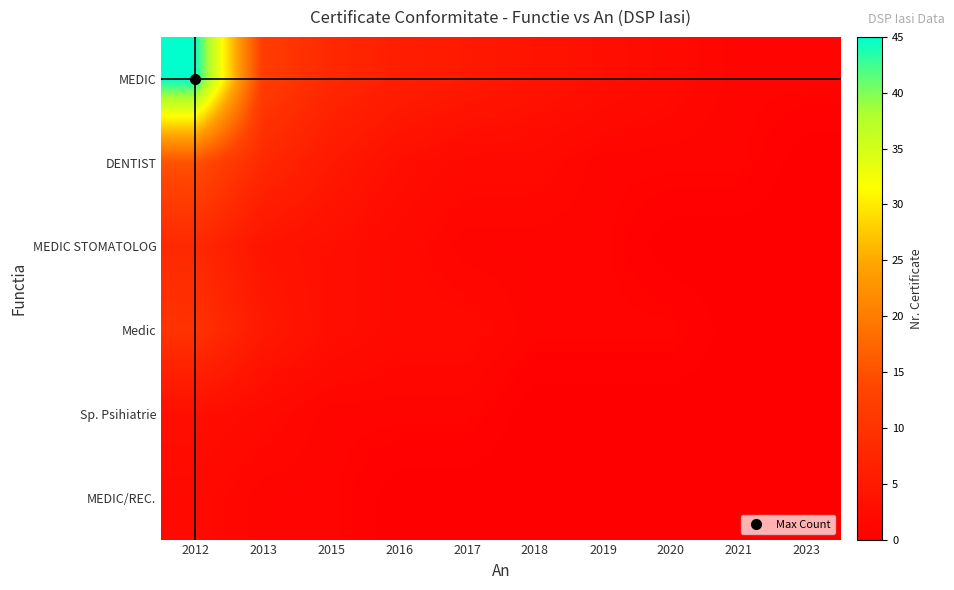

Reading right to left, what are all the values shown in this chart?

MEDIC: 2023=1	2021=1	2020=2	2019=3	2018=4	2017=5	2016=6	2015=8	2013=12	2012=45
DENTIST: 2023=0	2021=1	2020=1	2019=1	2018=2	2017=2	2016=3	2015=5	2013=8	2012=15
MEDIC STOMATOLOG: 2023=0	2021=0	2020=0	2019=1	2018=1	2017=1	2016=2	2015=3	2013=4	2012=8
Medic: 2023=0	2021=0	2020=1	2019=1	2018=1	2017=2	2016=2	2015=3	2013=5	2012=10
Sp. Psihiatrie: 2023=0	2021=0	2020=0	2019=0	2018=0	2017=1	2016=1	2015=1	2013=2	2012=3
MEDIC/REC.: 2023=0	2021=0	2020=0	2019=0	2018=0	2017=0	2016=0	2015=1	2013=1	2012=2